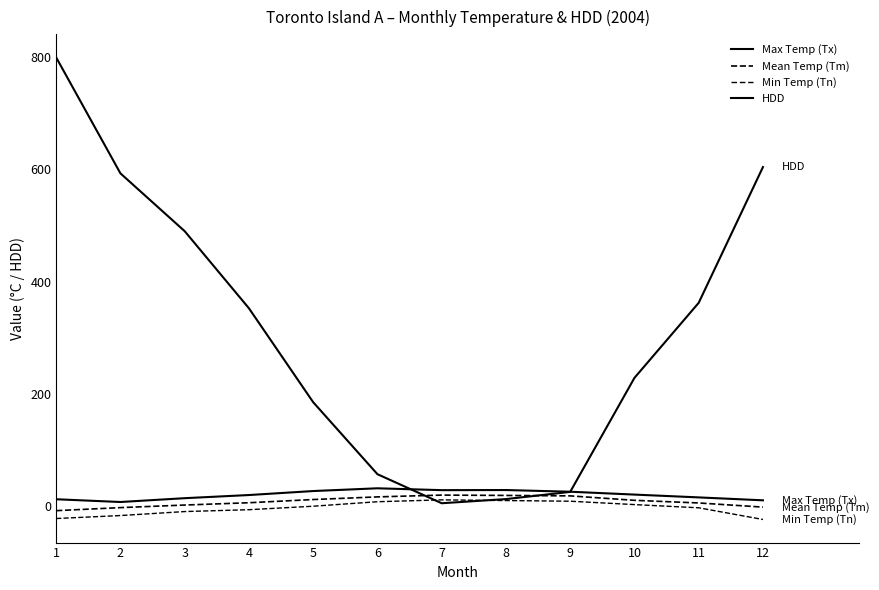

At which category is the sum across all series the highest?

1